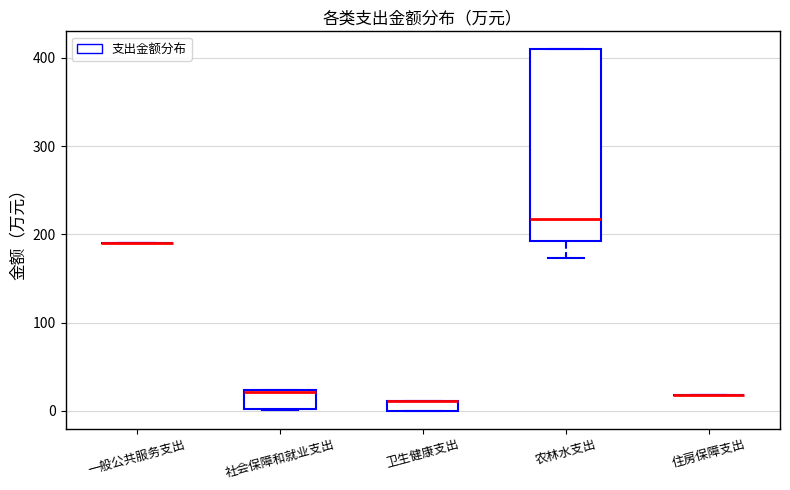

Which box is the tallest, from its lower edge to its upper edge?

农林水支出